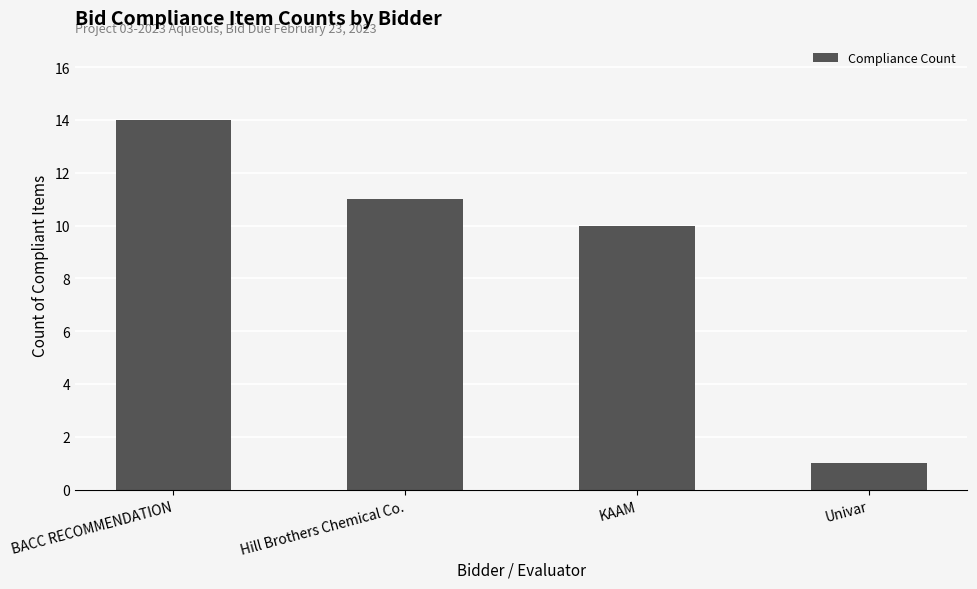

How many bars are there in total?

4